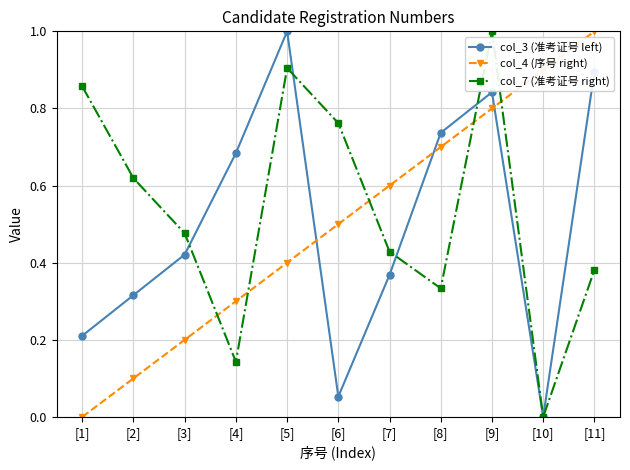

At which category is the sum across all series the highest?

[9]